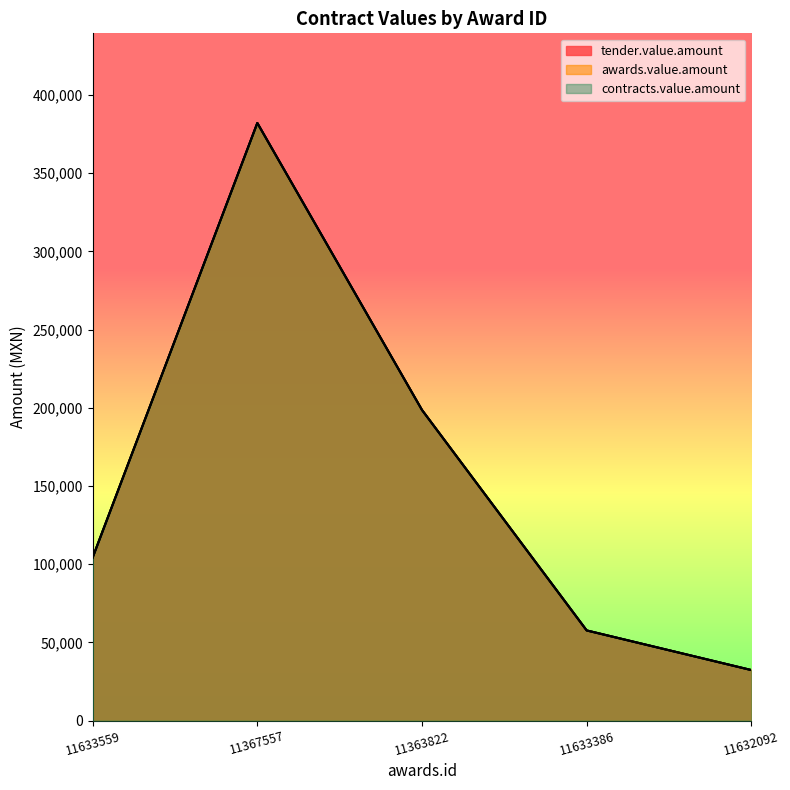

Rank the series by their maximum value, from highest to lowest.

tender.value.amount, awards.value.amount, contracts.value.amount